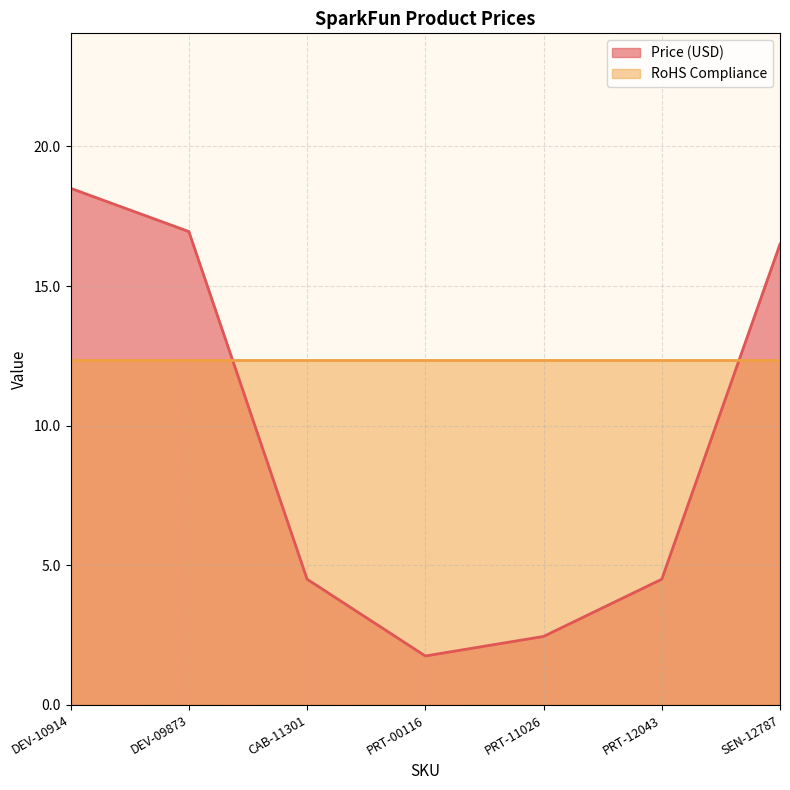

Reading left to right, transcribe all the data shown in this chart.

18.5	16.9	4.5	1.8	2.5	4.5	16.5